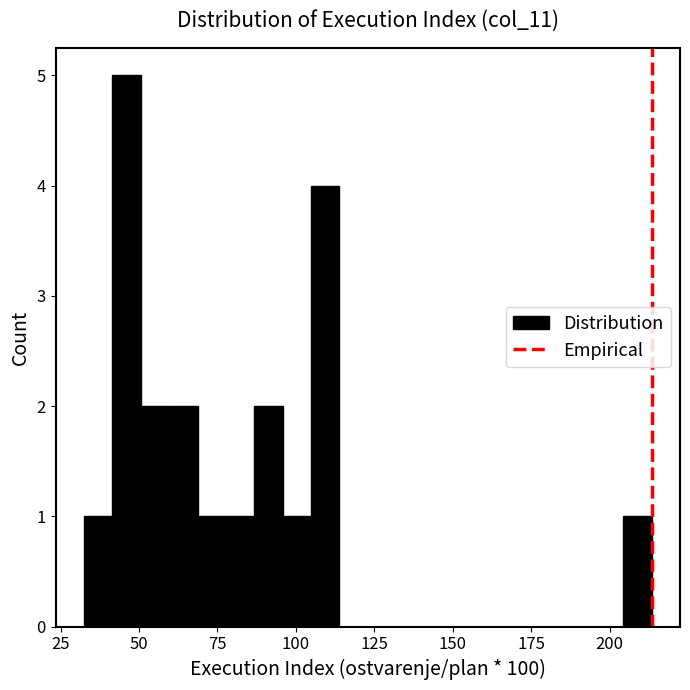

Around what value on the x-axis is the tallest bar? Give the approximate position of its centre, as read against the axis.

45